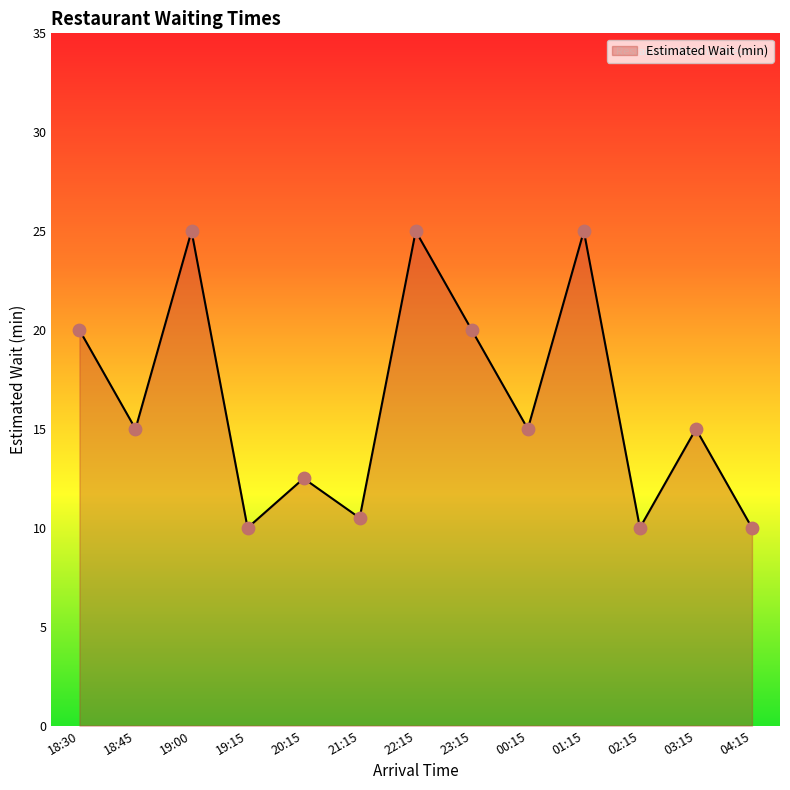

Between 23:15 and 20:15, which is larger?

23:15